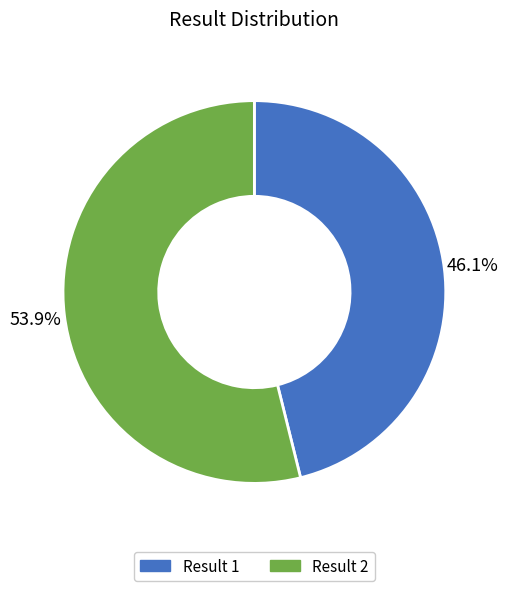

Does any single category account for the majority?

Yes